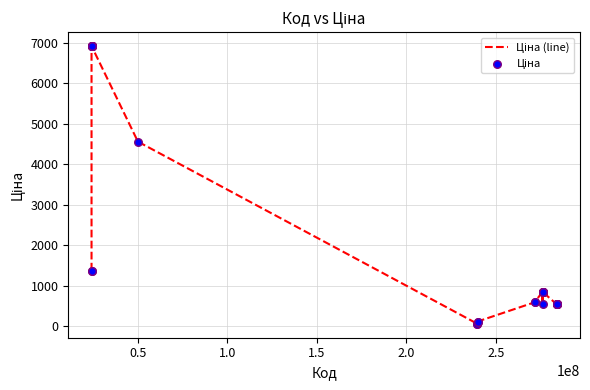

What is the difference between the maximum and minimum values?

6868.6